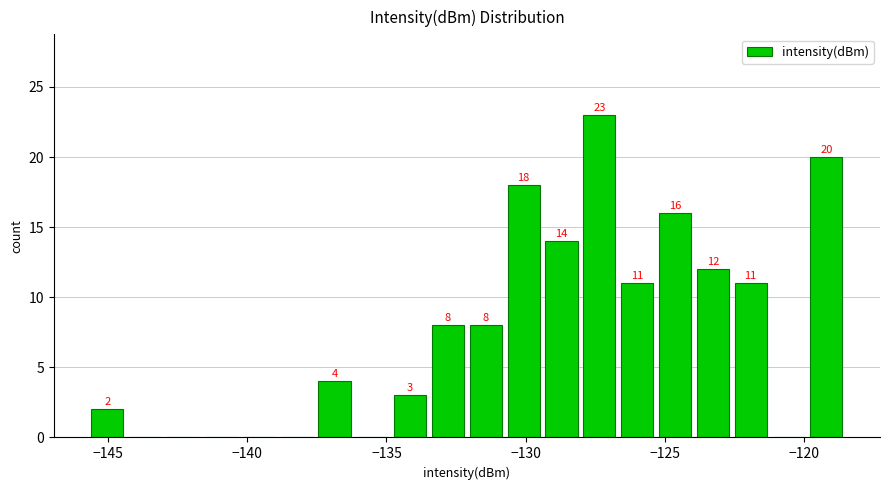

Around what value on the x-axis is the tallest bar? Give the approximate position of its centre, as read against the axis.

-127.5